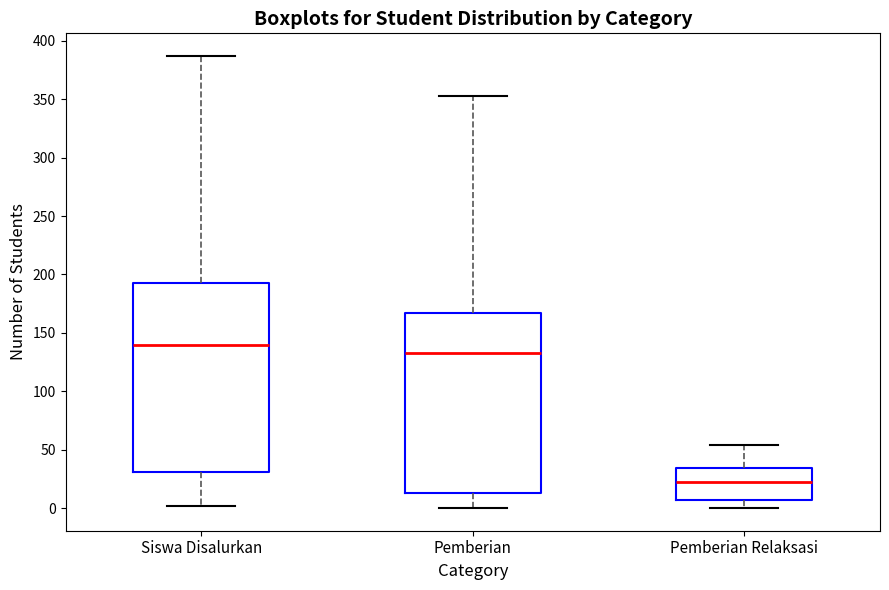

Where is the upper edge of the box for Pemberian on the y-axis? The values are not printed on the chart, so give them approximately, as read against the axis.

165